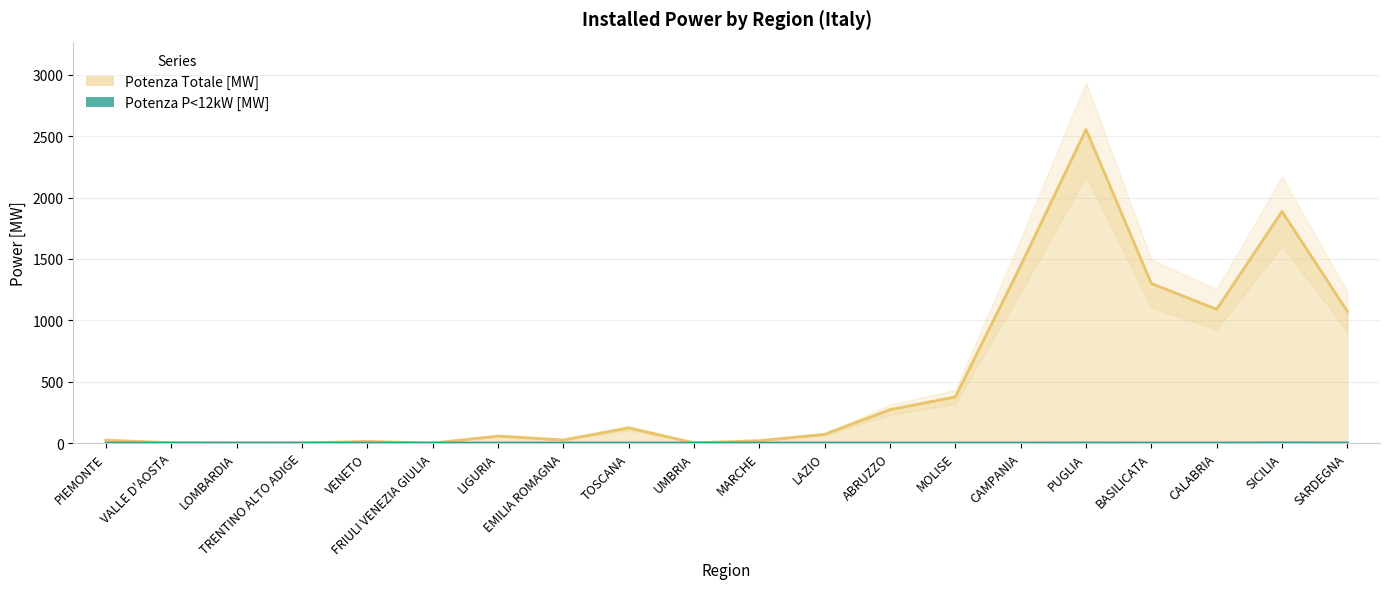

What is the greatest value displayed?

2555.2